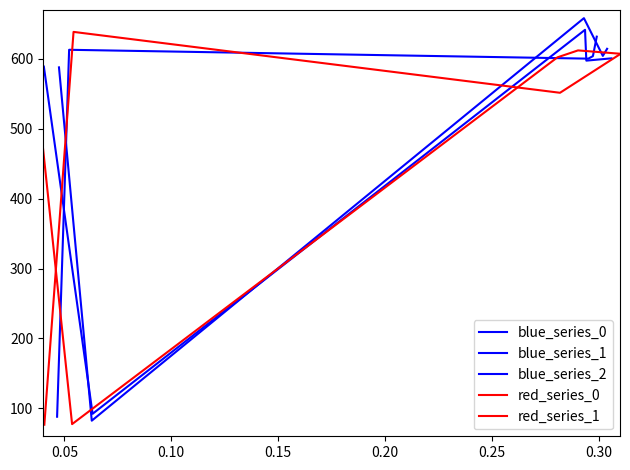

What are all the series names shown in the legend?

blue_series_0, blue_series_1, blue_series_2, red_series_0, red_series_1